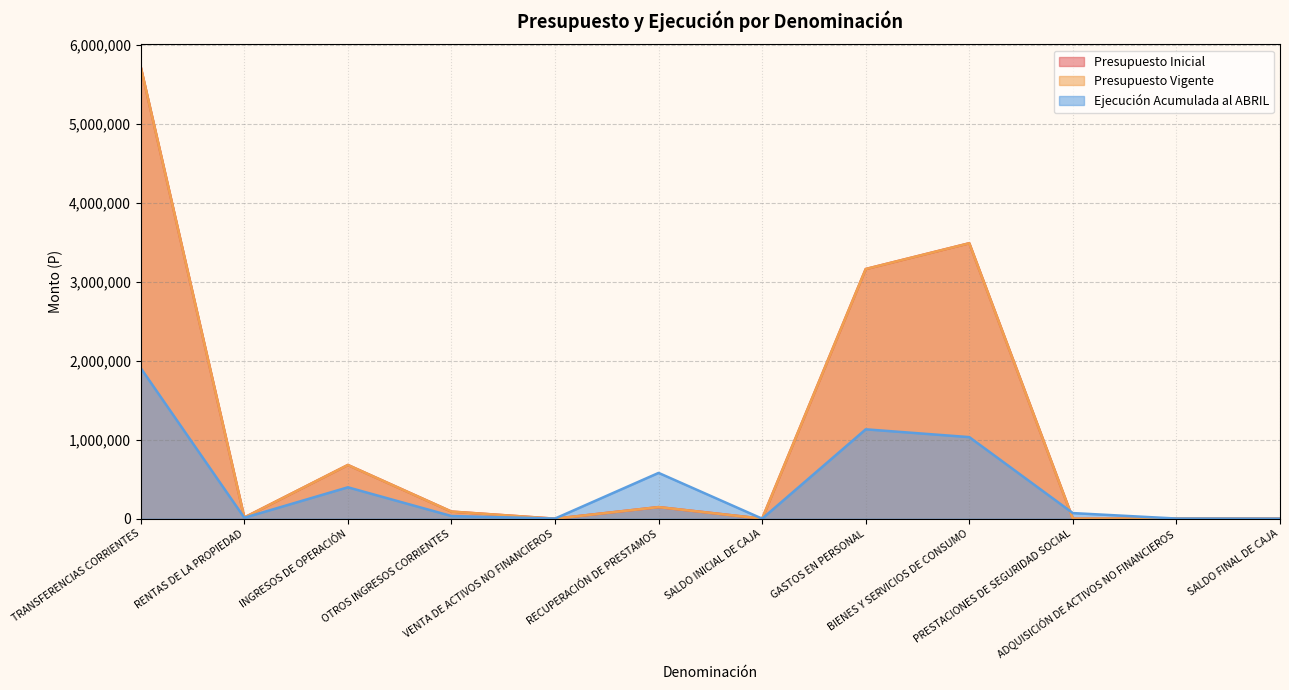

How many values in the Ejecución Acumulada al ABRIL series exceed 70756?

5